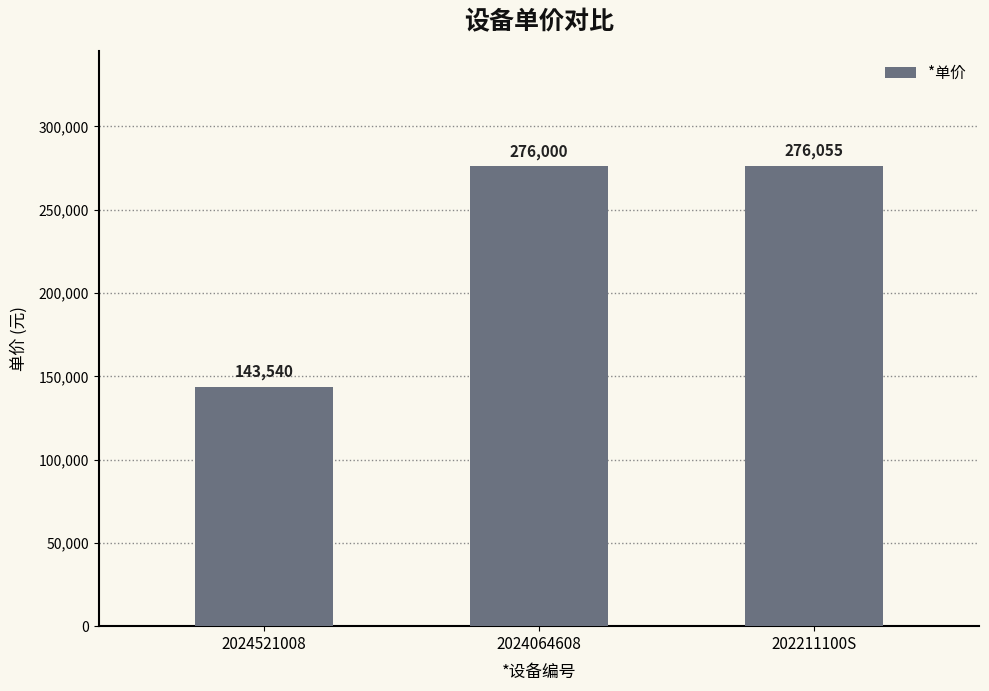

The value at 202211100S is 276055. True or false?

True